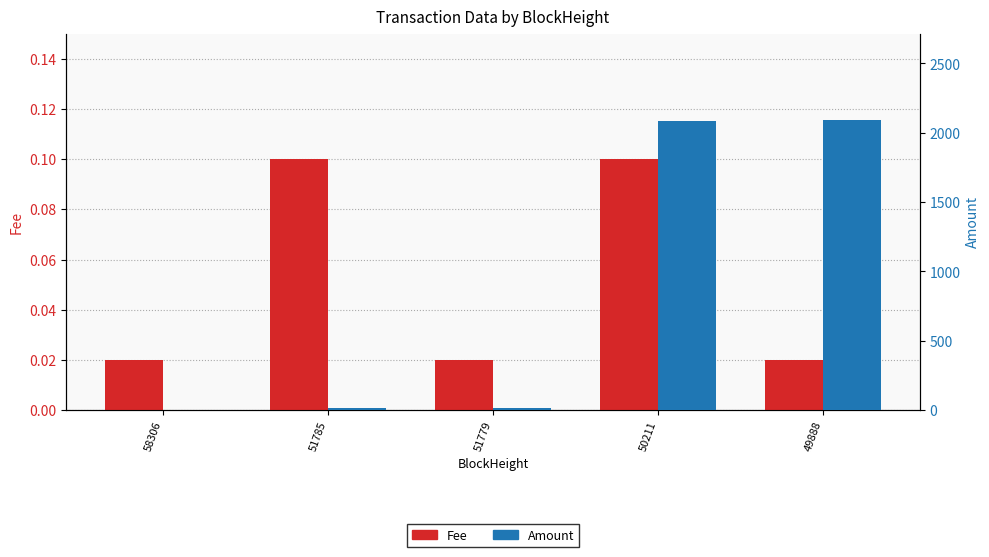

Between 51779 and 49888, which series saw the biggest shift?

Amount